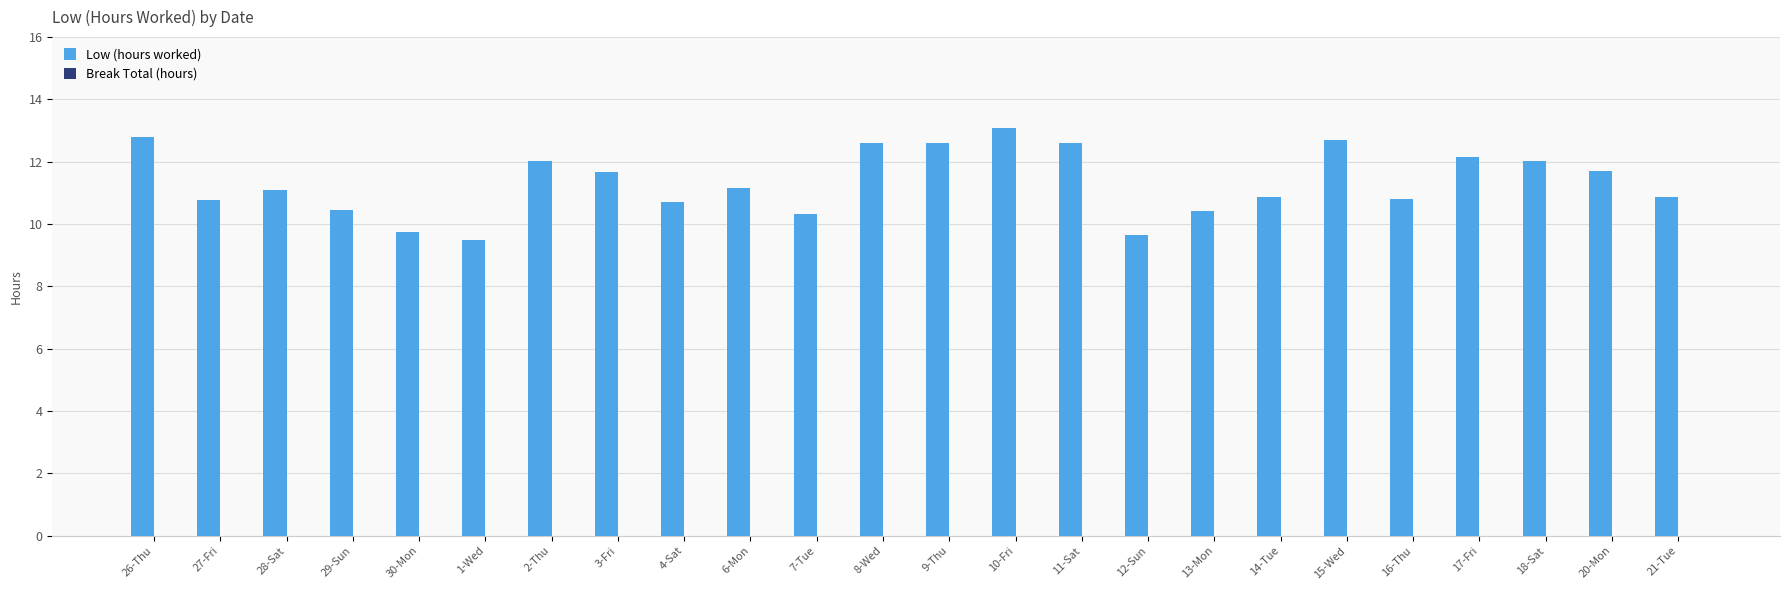

Between 30-Mon and 6-Mon, which is larger?

6-Mon